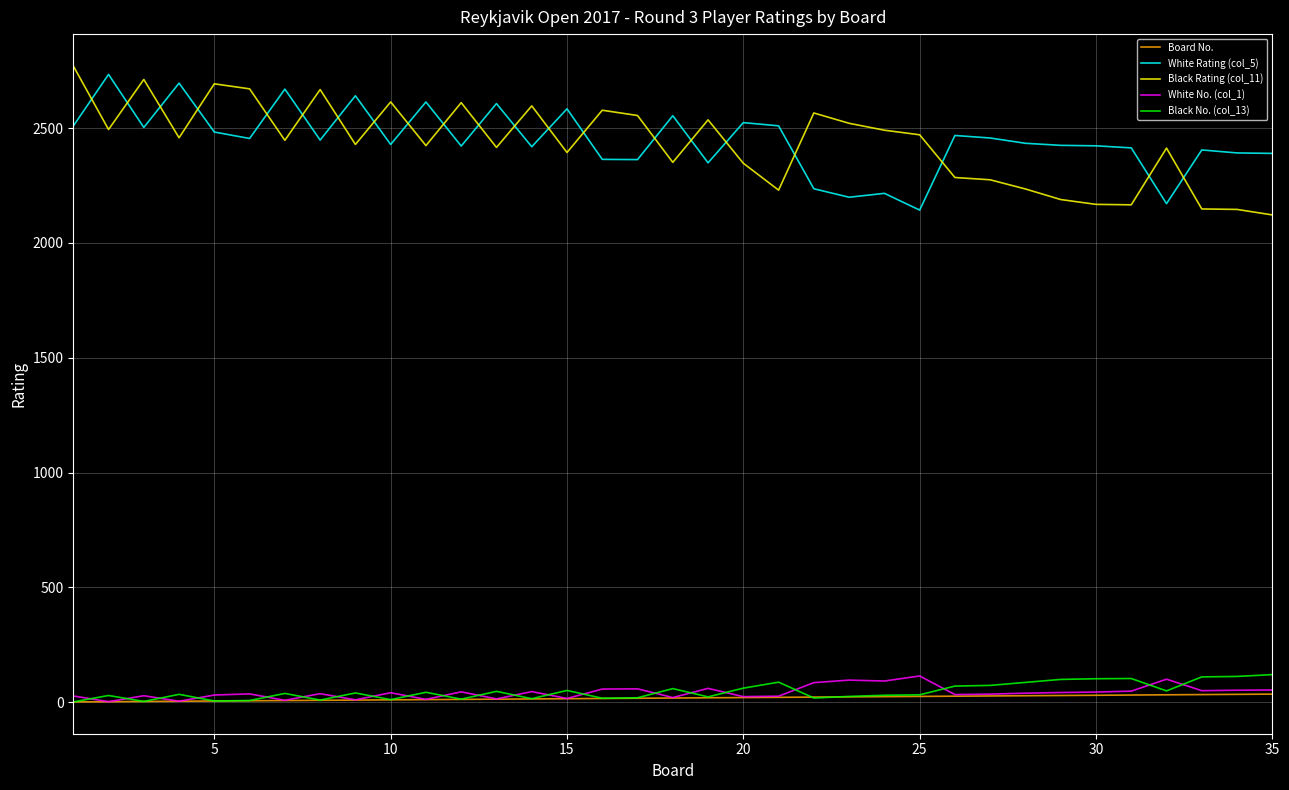

True or false: White No. (col_1) and White Rating (col_5) cross at least once.

False